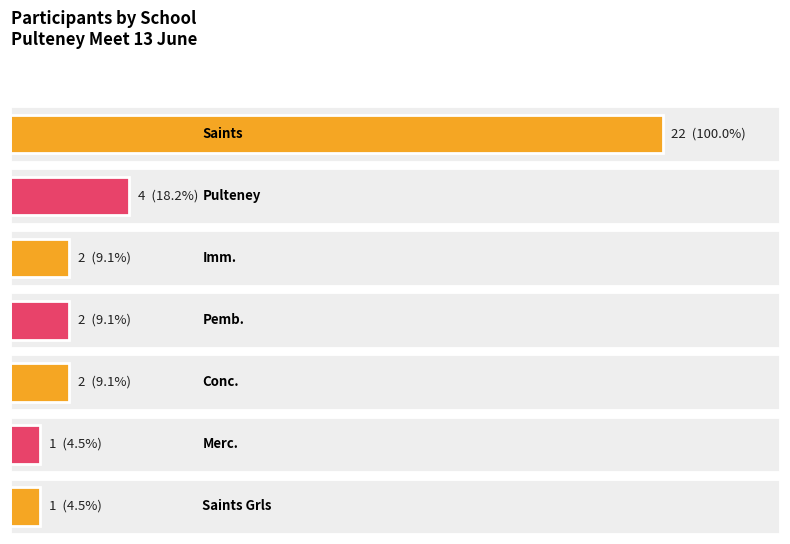

Are the bars grouped side by side (vs. stacked)?

No